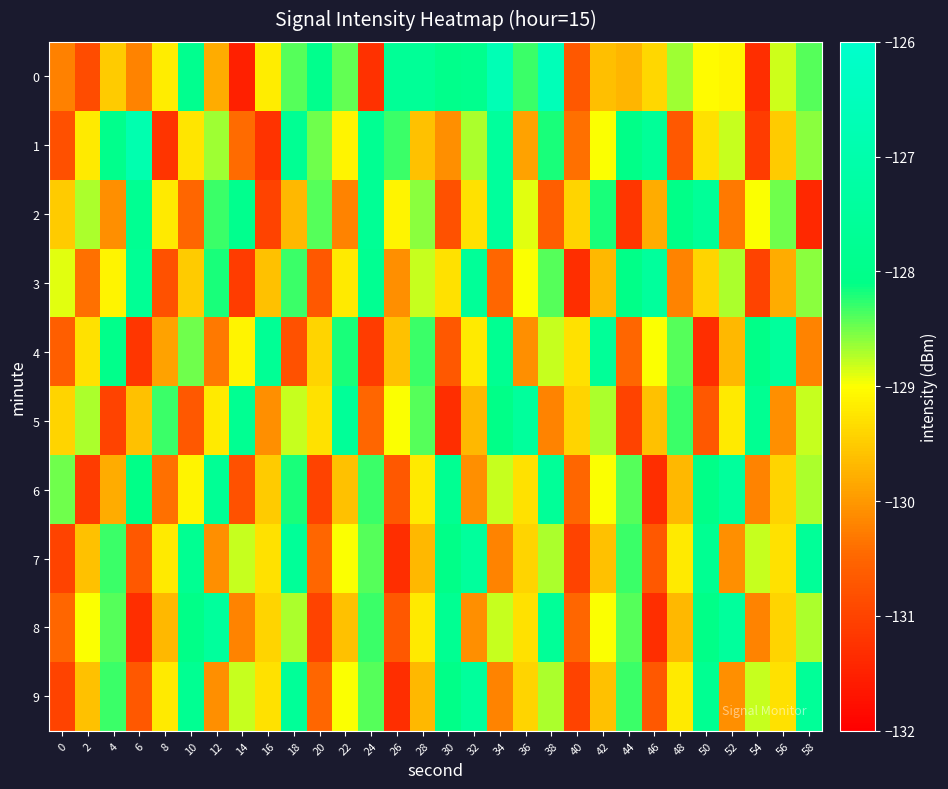

List the series in order of their peak value, highest first.

0, 1, 2, 3, 4, 5, 6, 7, 8, 9